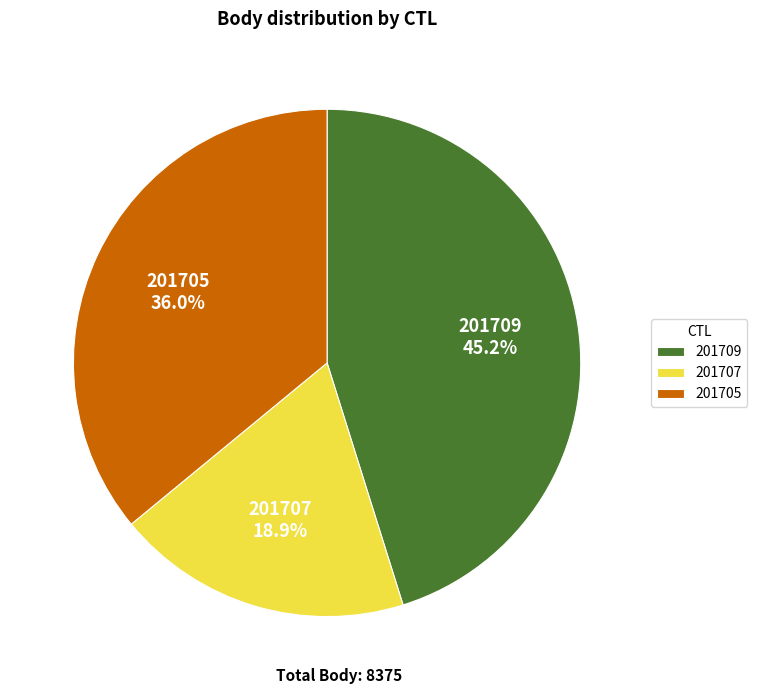

Does any single category account for the majority?

No